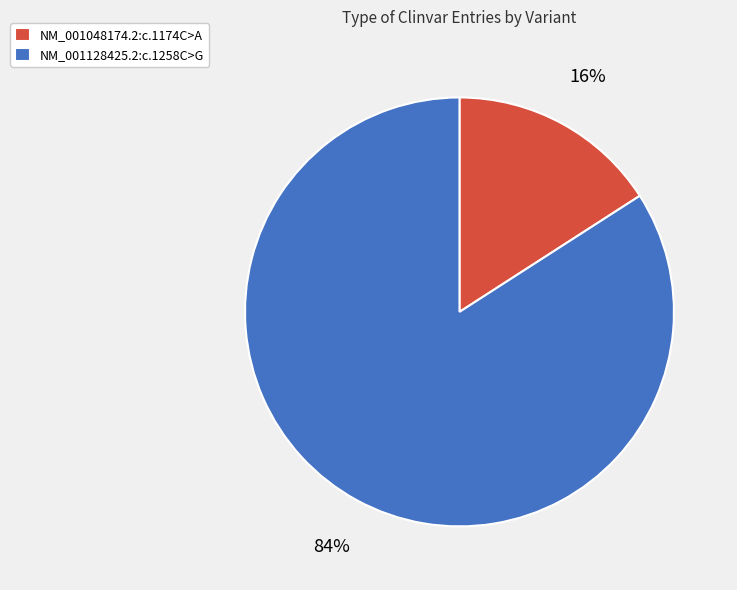

What percentage is the NM_001128425.2:c.1258C>G slice, to the nearest percent?

84%